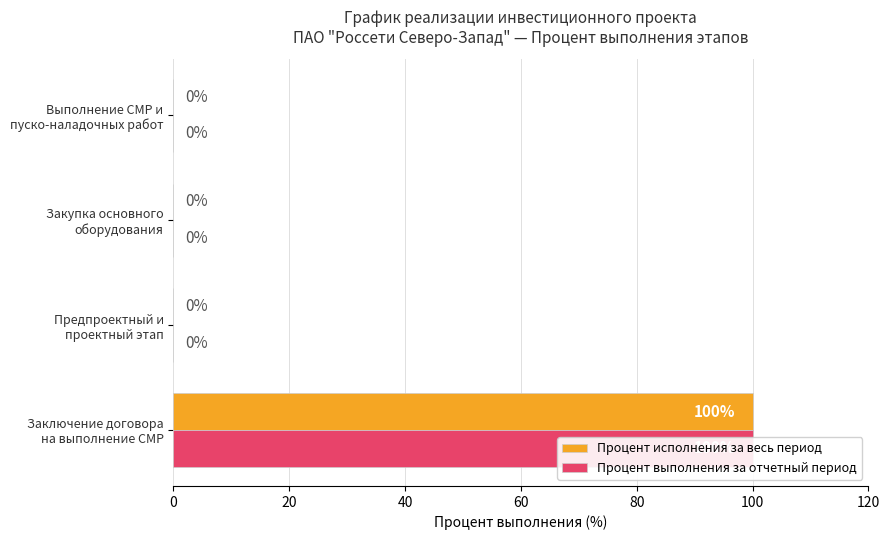

Count the Процент выполнения за отчетный период values in the range 0 to 100.

4